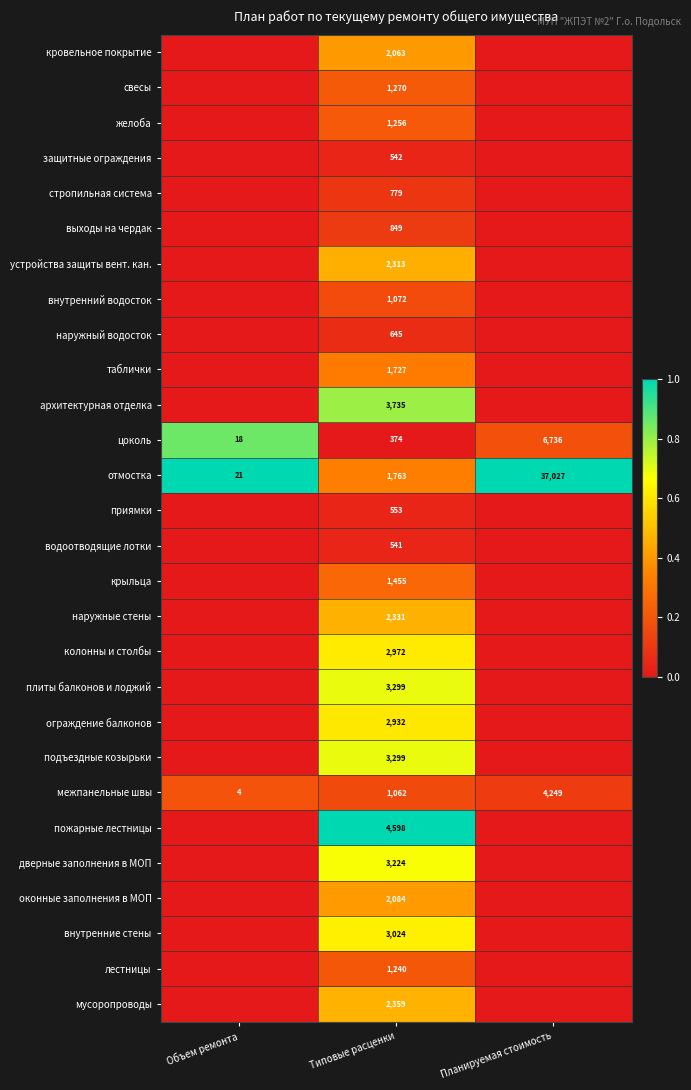

At which label is межпанельные швы closest to 2126?

Типовые расценки